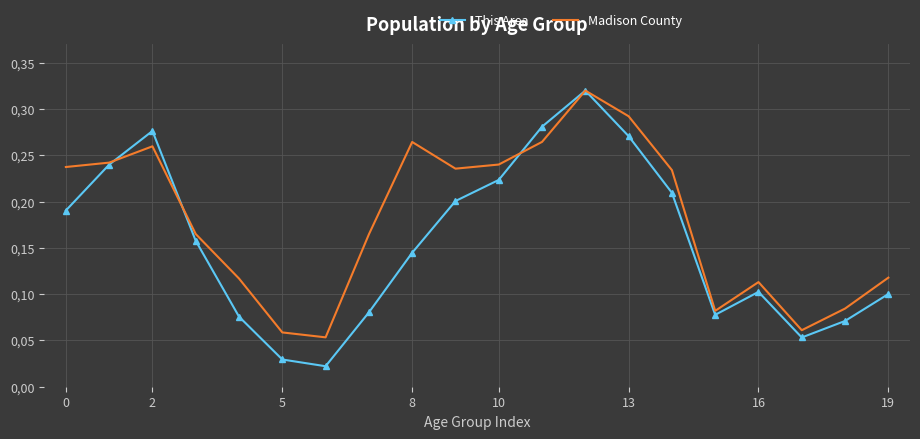

What is the value of the This Area point at the 2nd from the left?

0.2